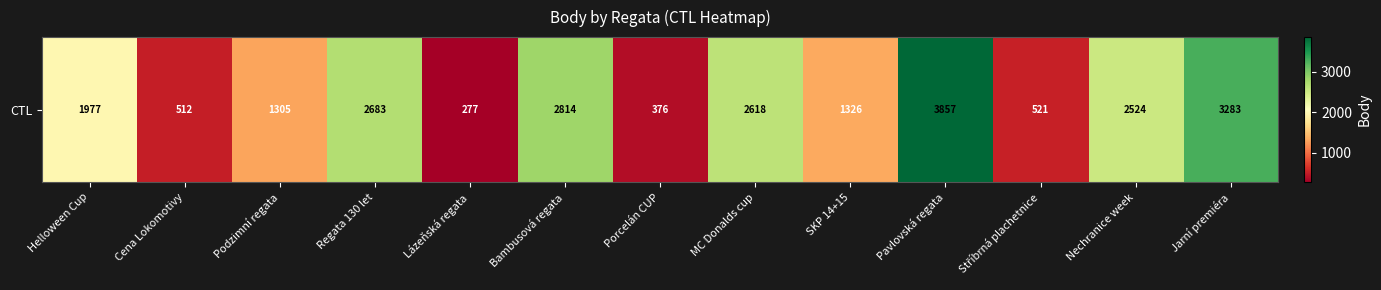

How many values exceed 1977?

6